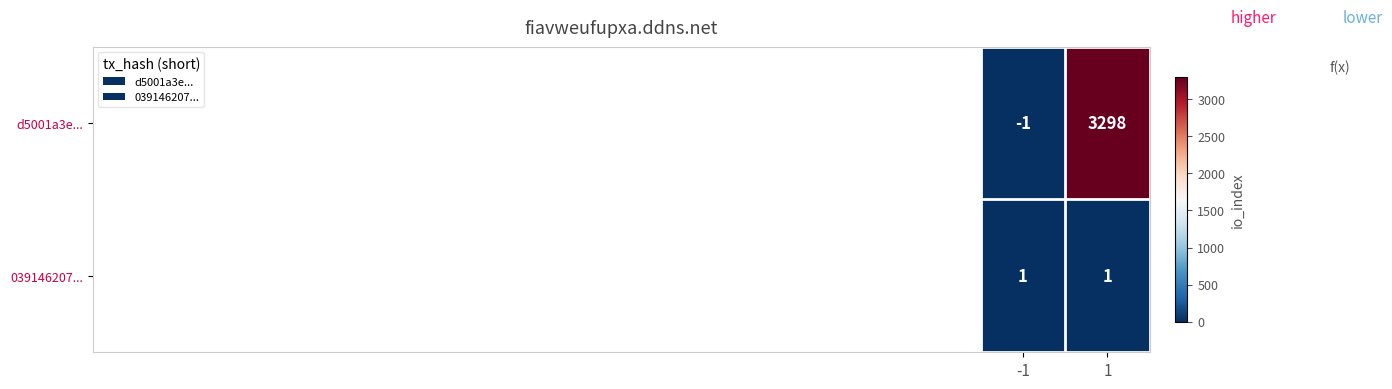

What is the sum of the d5001a3e... values at 1 and -1?

3297